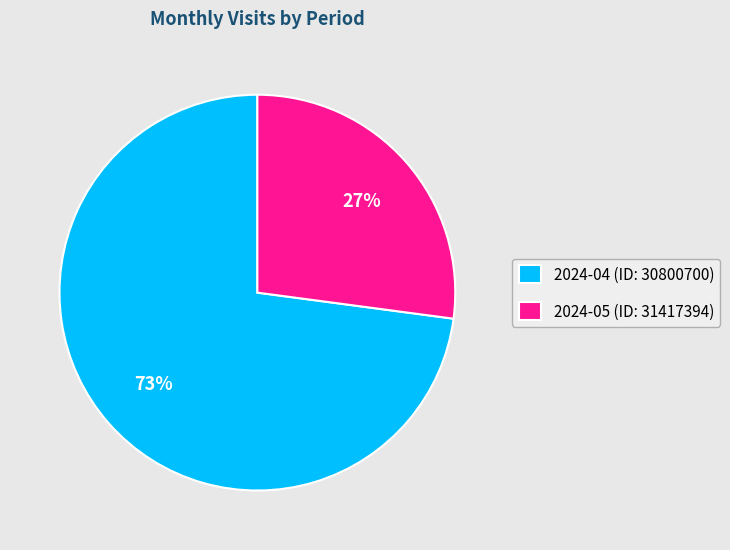

To the nearest percent, what is the difference between the largest and smallest slice percentages?

46%